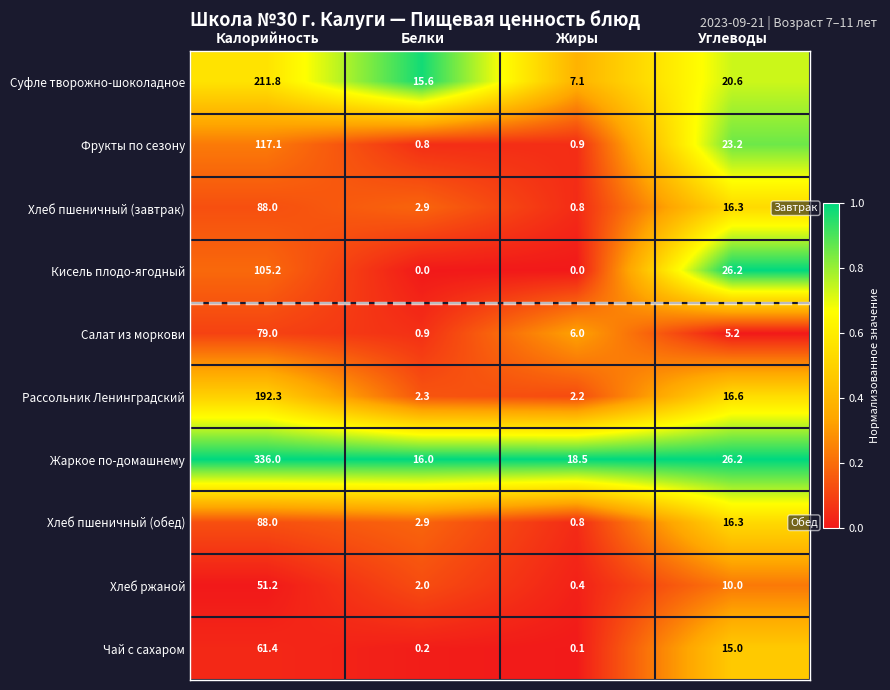

What is the spread (max minus min) of values at Жиры?

18.5